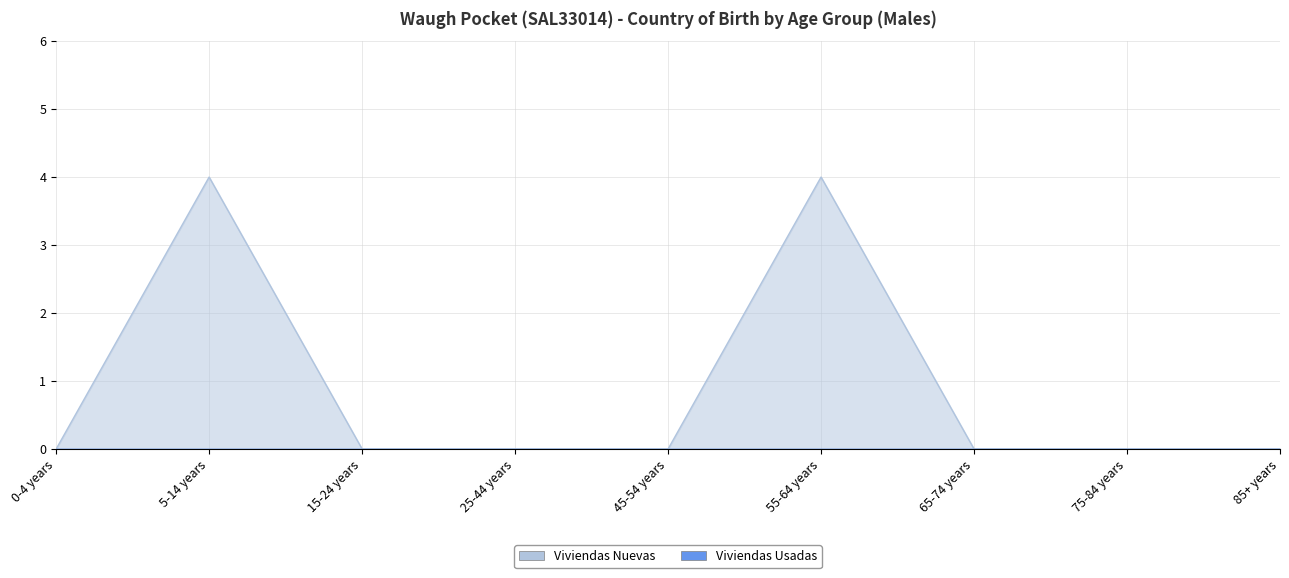

How many points are higher than both their immediate neighbors (excluding endpoints)?

2